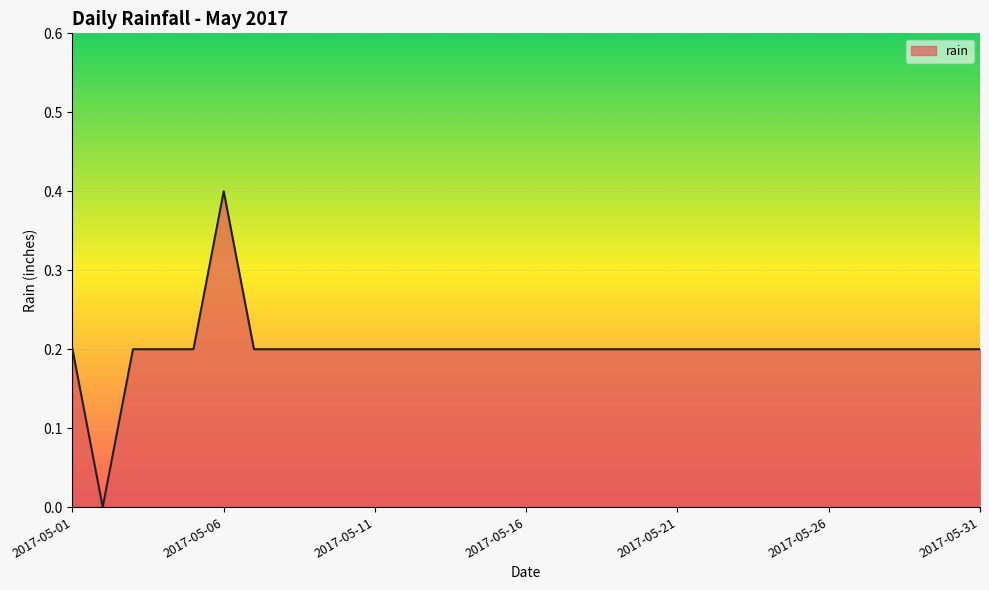

What is the difference between the maximum and minimum values?

0.4